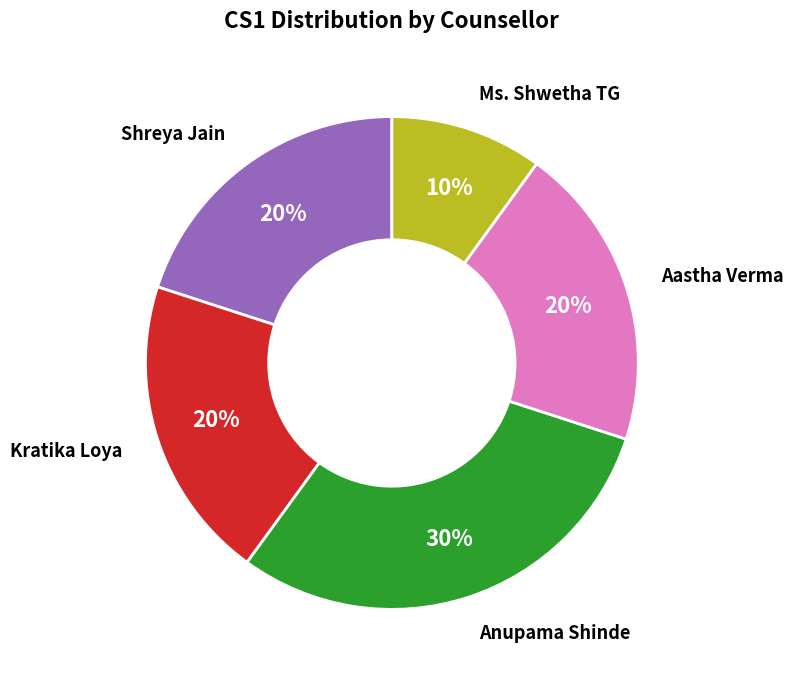

Is there a majority slice in this chart?

No